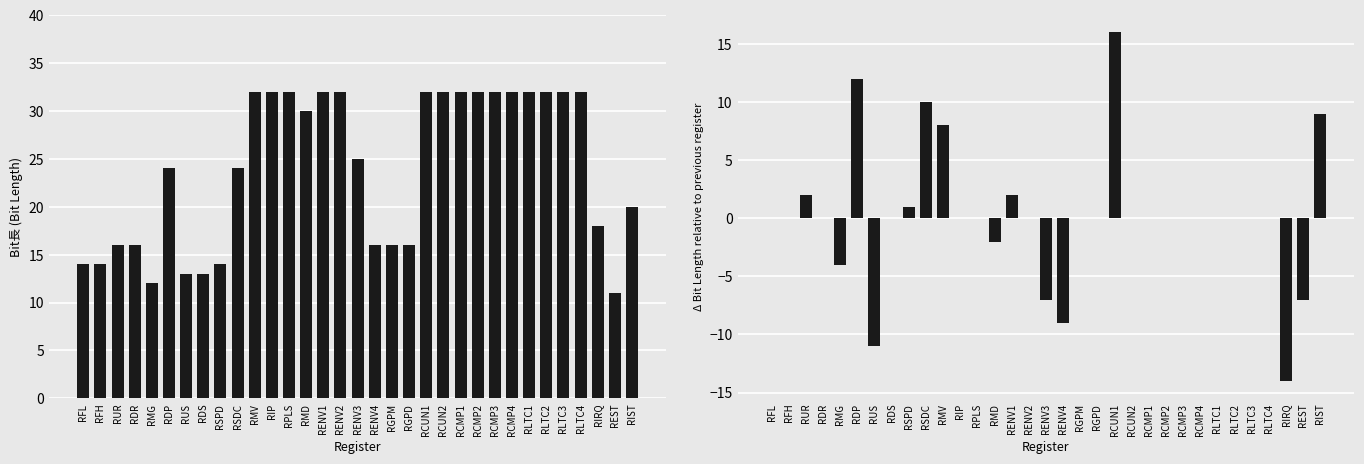

What is the sum of all Bit長 values?

792